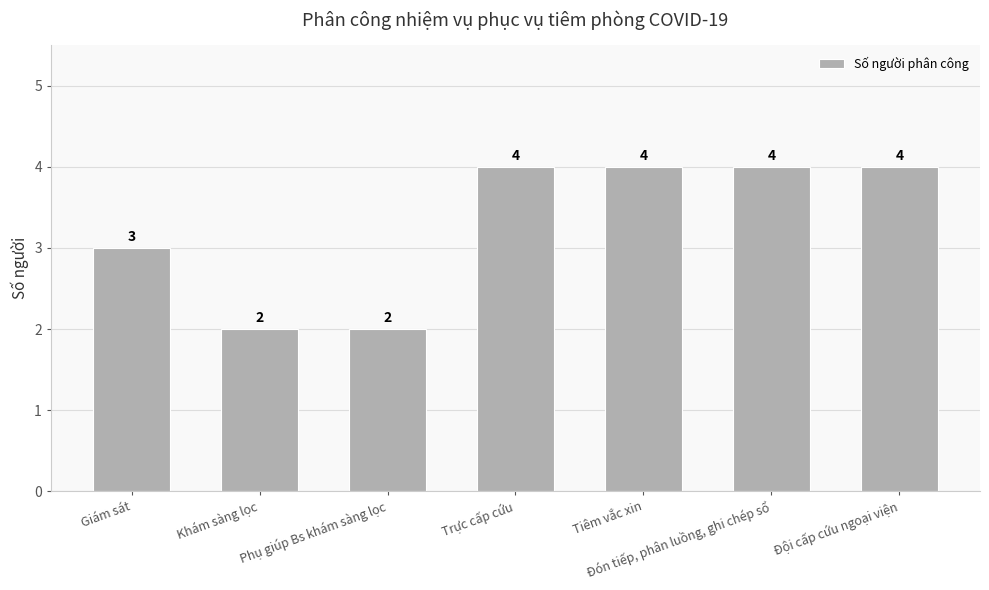

Reading right to left, what are all the values shown in this chart?

Đội cấp cứu ngoại viện=4	Đón tiếp, phân luồng, ghi chép sổ=4	Tiêm vắc xin=4	Trực cấp cứu=4	Phụ giúp Bs khám sàng lọc=2	Khám sàng lọc=2	Giám sát=3